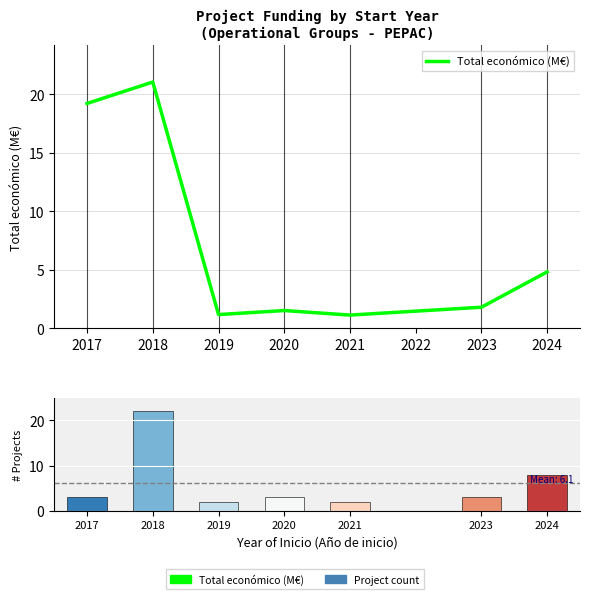

What is the difference between the second highest and minimum values in the Project count series?

6.0